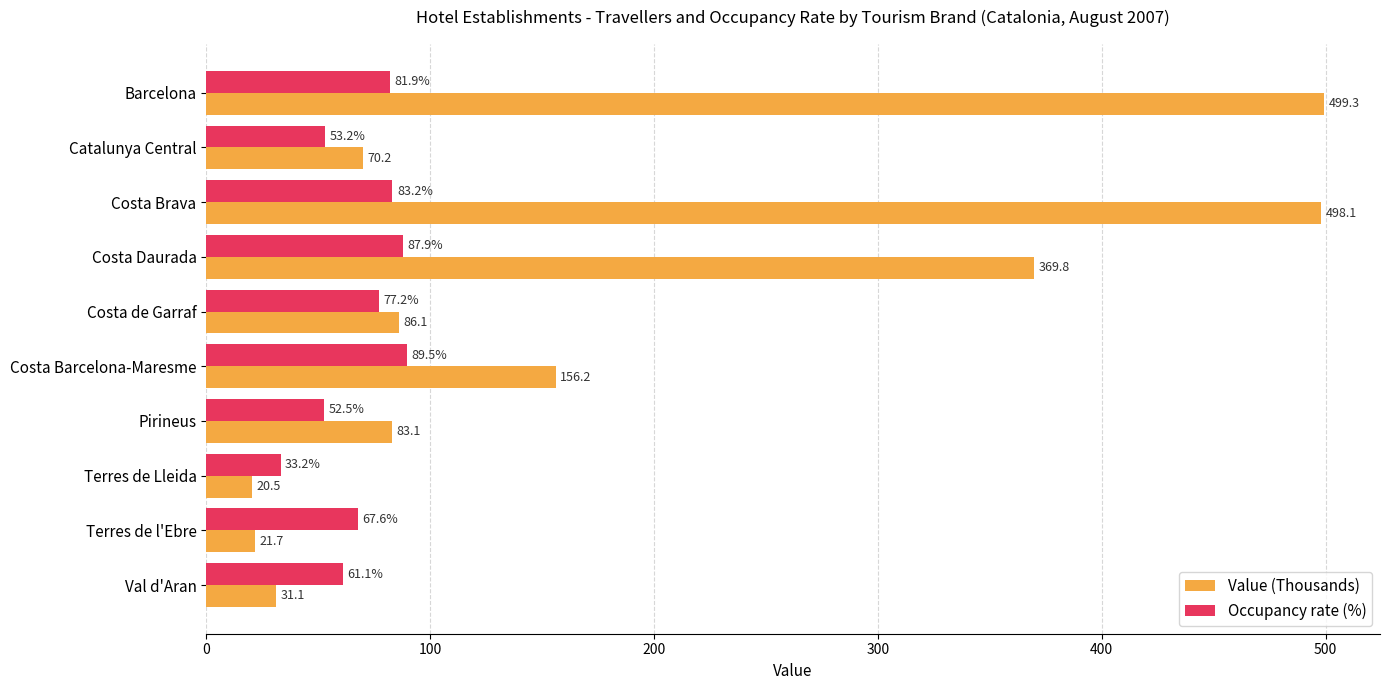

Which label corresponds to the smallest value in the chart?

Terres de Lleida